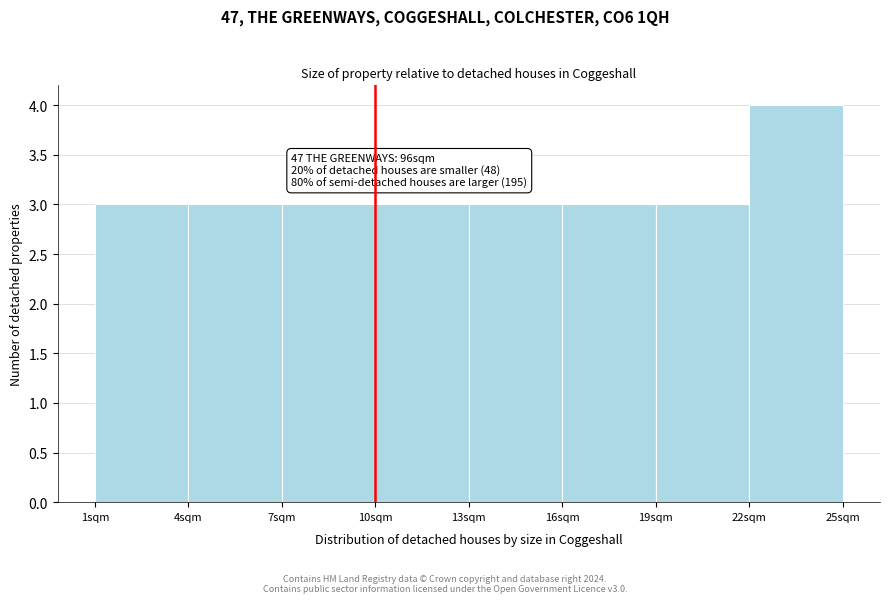

Over which range of the x-axis is the bar tallest?

22 to 25